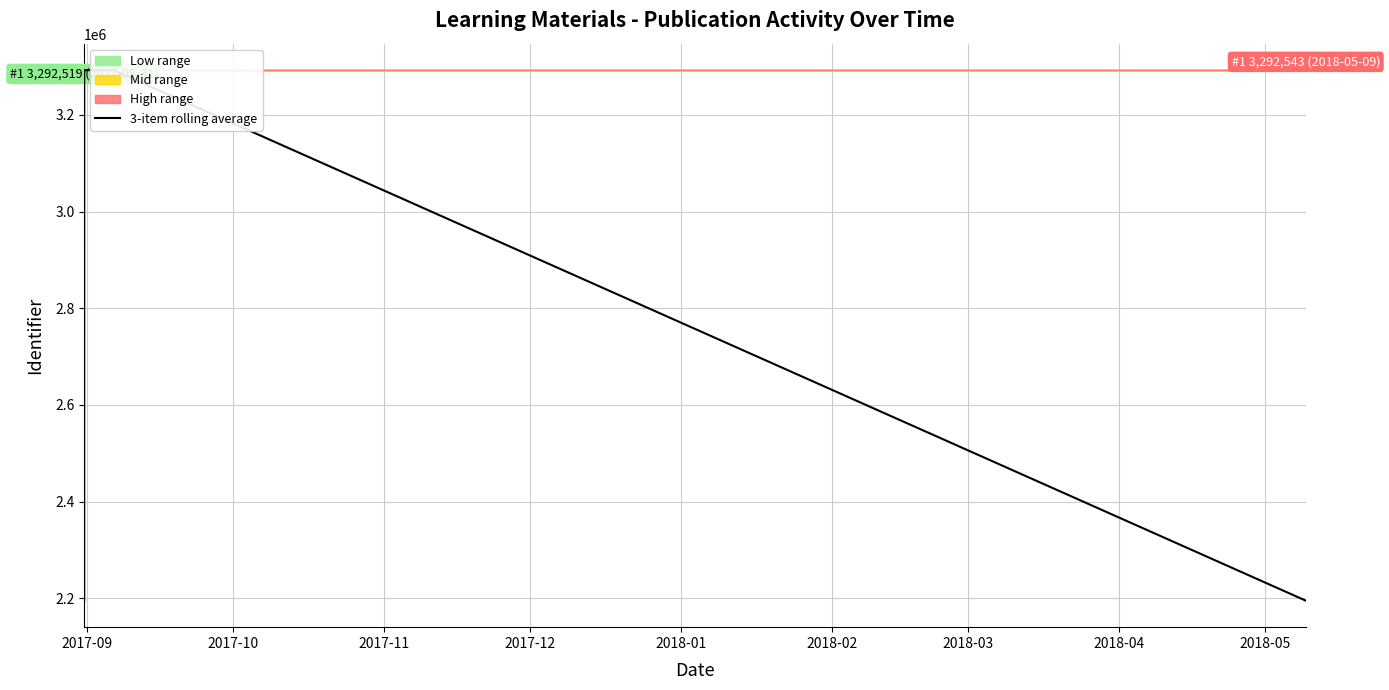

Between 2018-02 and 2018-03, which is larger?

2018-03